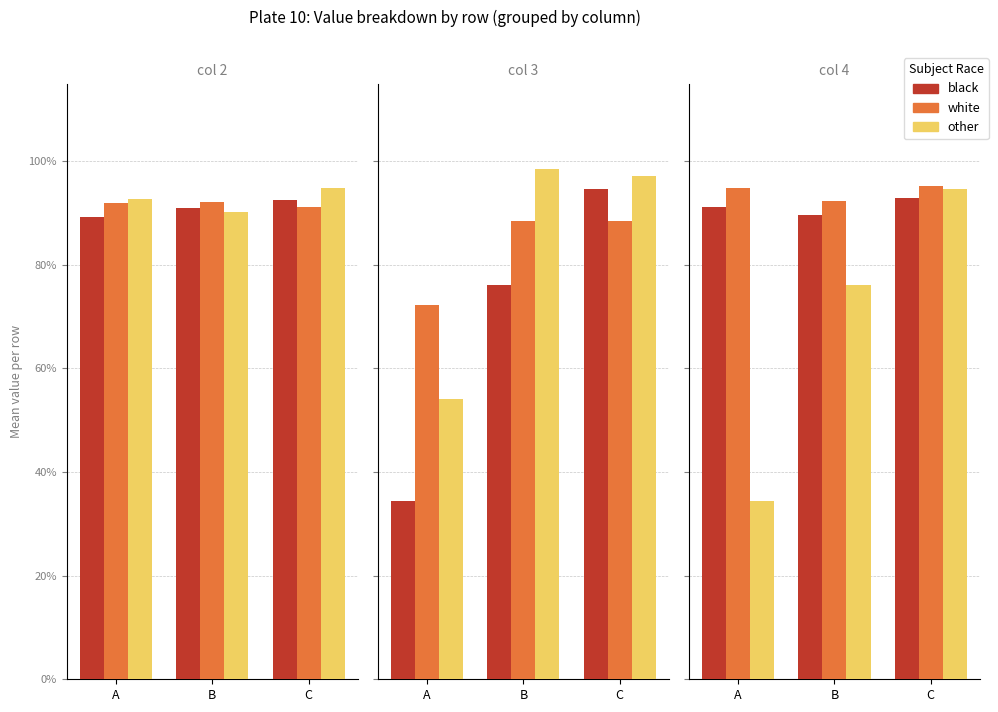

What is the sum of the white values at C and B?

1.9